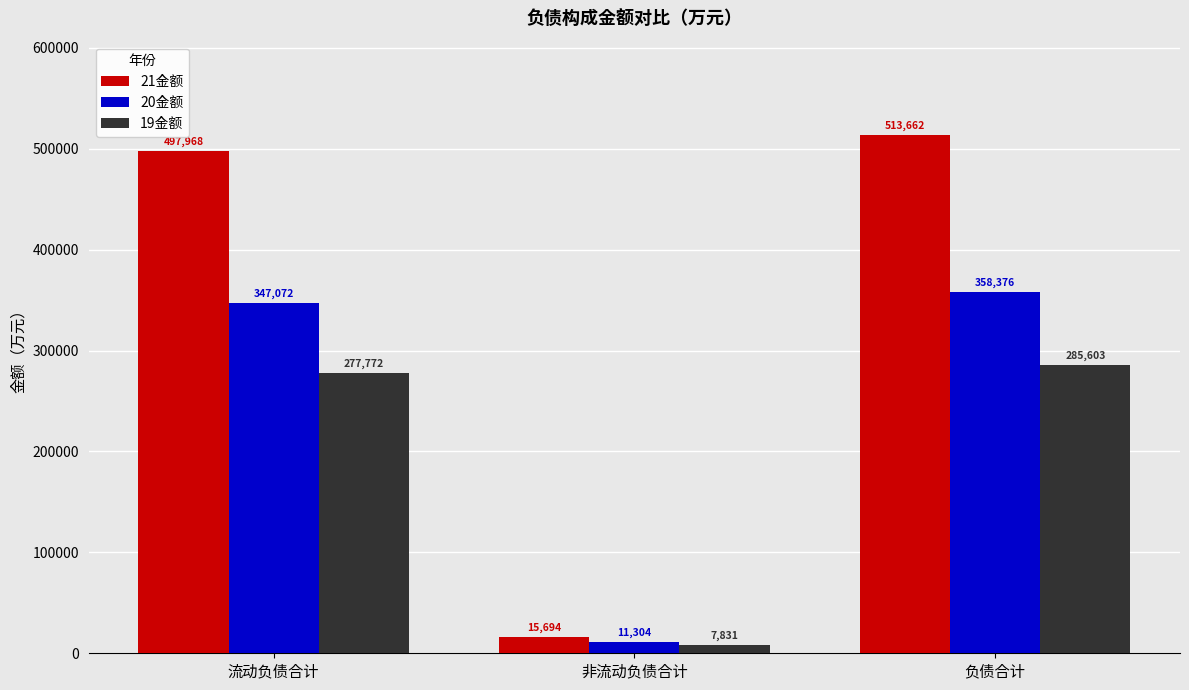

What is the label of the 1st bar from the right?

负债合计